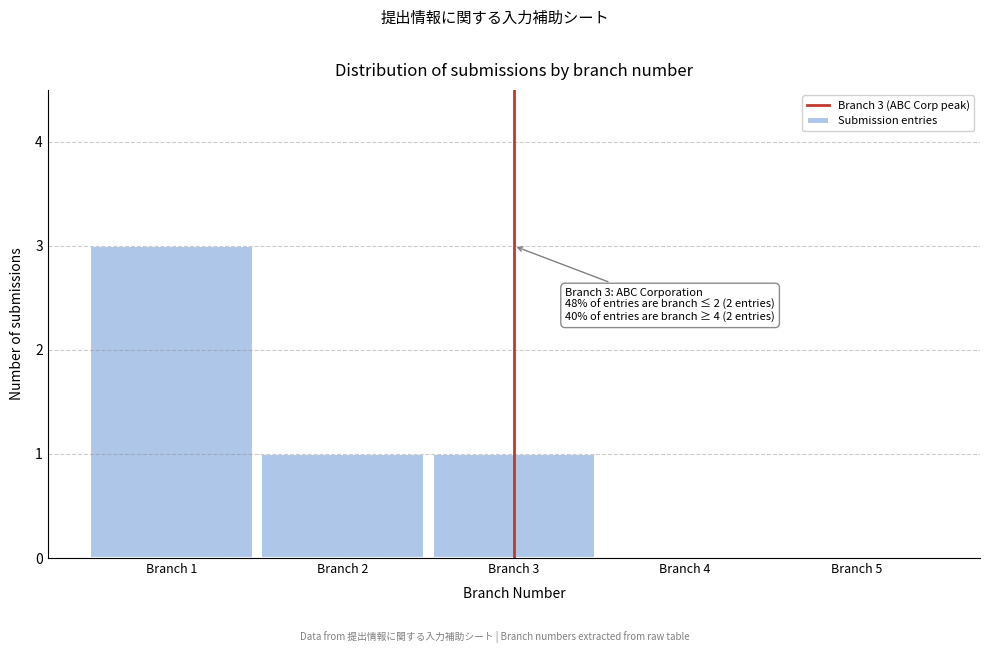

Reading left to right, transcribe all the data shown in this chart.

Branch 1=3	Branch 2=1	Branch 3=1	Branch 4=0	Branch 5=0